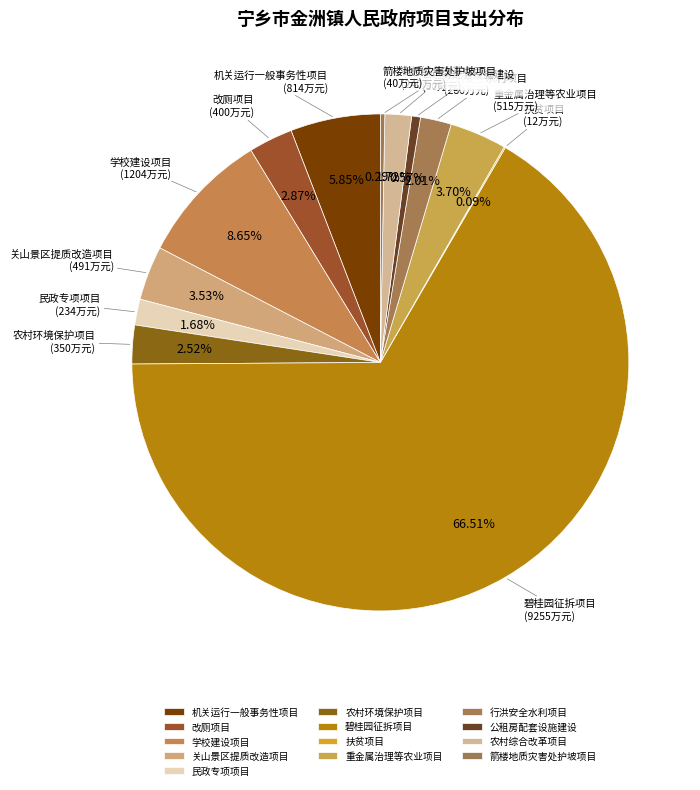

Between 农村综合改革项目 and 农村环境保护项目, which is larger?

农村环境保护项目